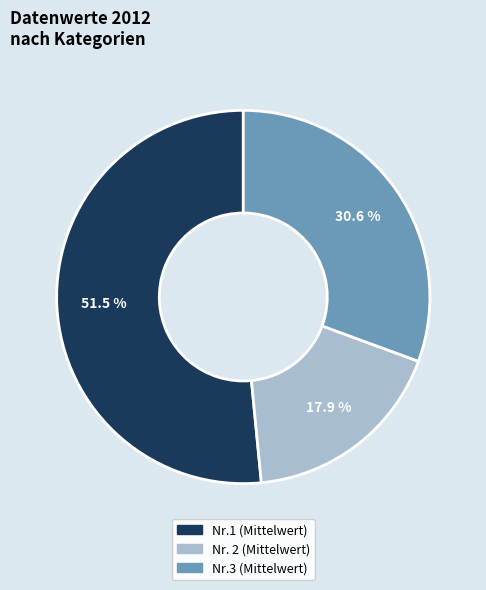

Is there a majority slice in this chart?

Yes